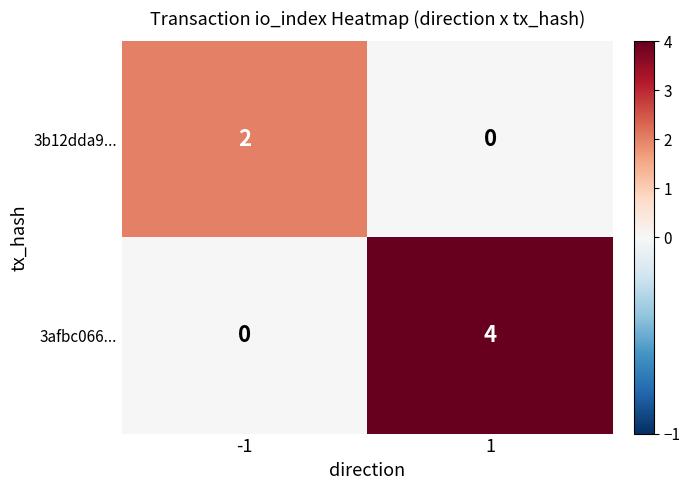

How many series are shown in this chart?

2